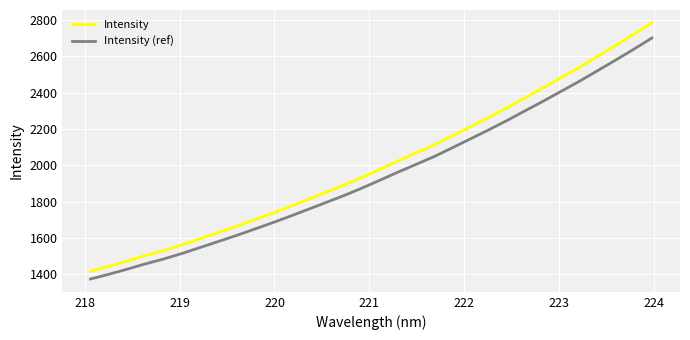

What is the minimum value shown in the chart?

1375.1